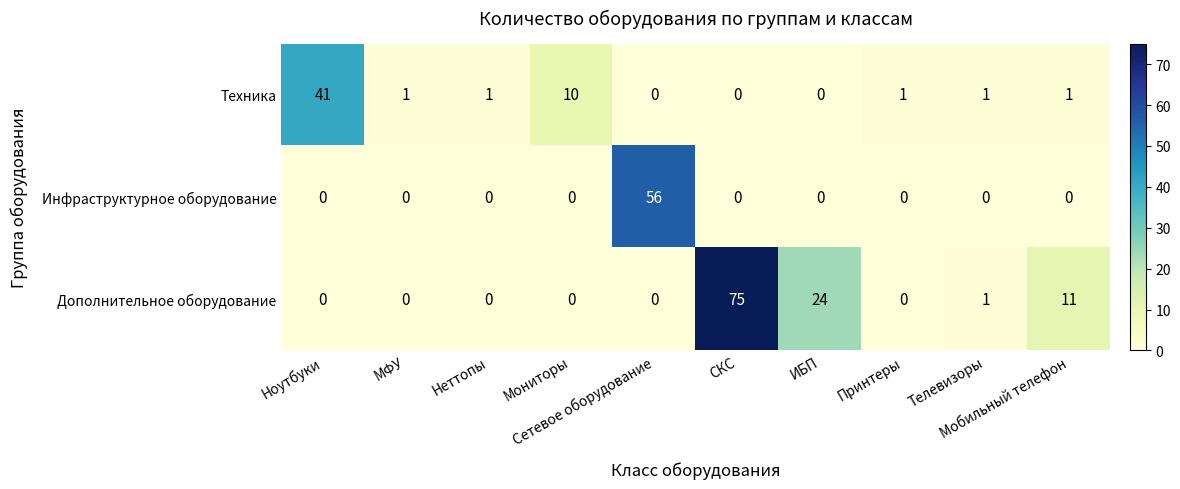

Which series has the largest range (max minus min)?

Дополнительное оборудование